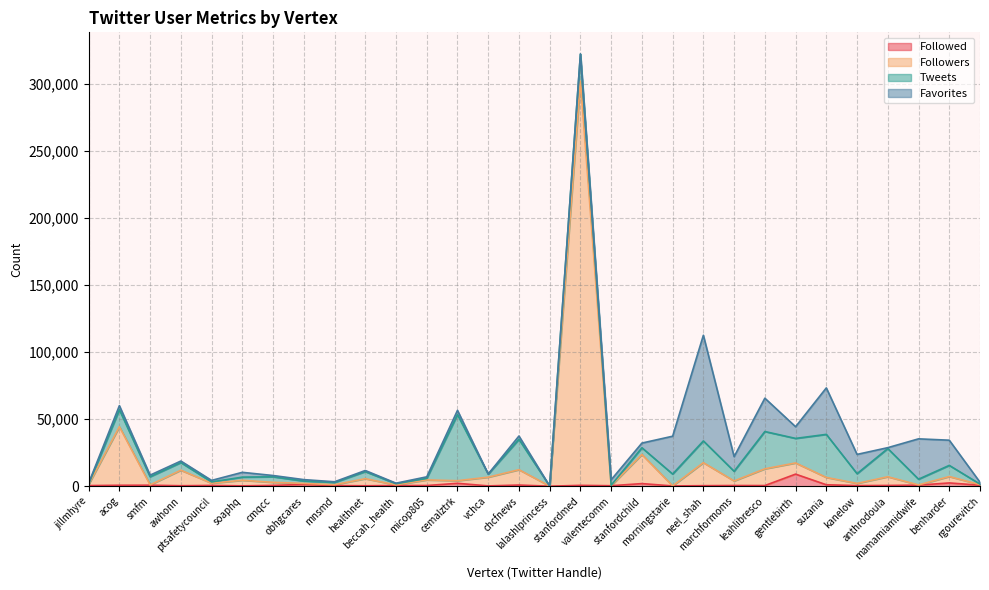

At how many categories does at least one series exceed 204832?

1